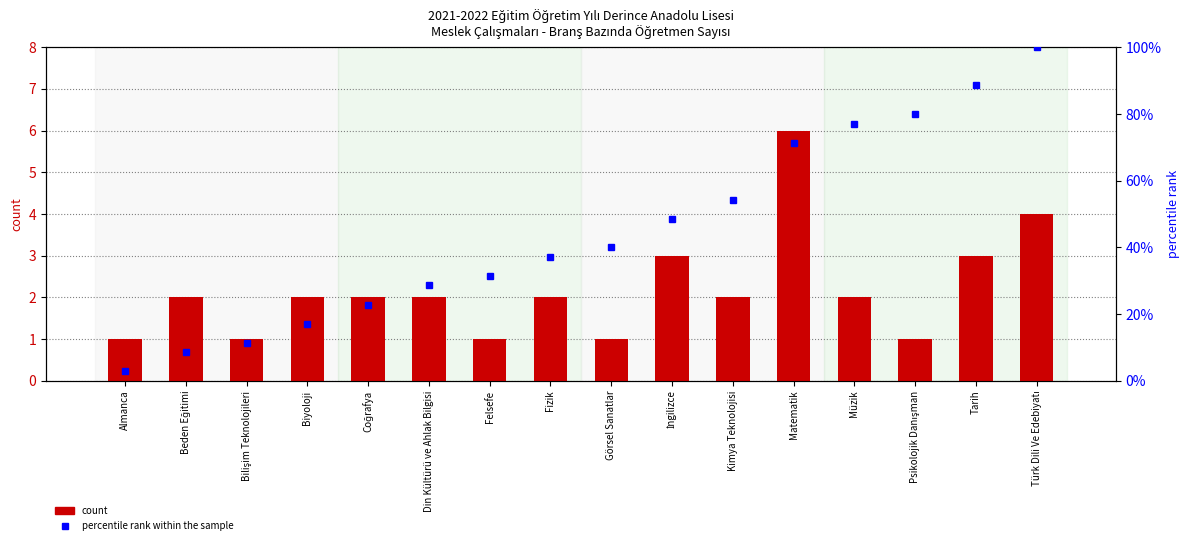

List the labels in order of count value, largest first.

Matematik, Türk Dili Ve Edebiyatı, İngilizce, Tarih, Beden Eğitimi, Biyoloji, Coğrafya, Din Kültürü ve Ahlak Bilgisi, Fizik, Kimya Teknolojisi, Müzik, Almanca, Bilişim Teknolojileri, Felsefe, Görsel Sanatlar, Psikolojik Danışman